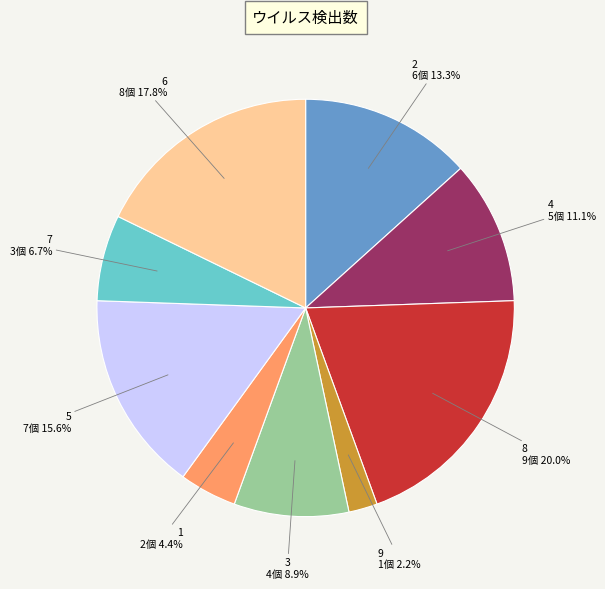

Combined, what portion of the pie is 2 and 6?

31.1%